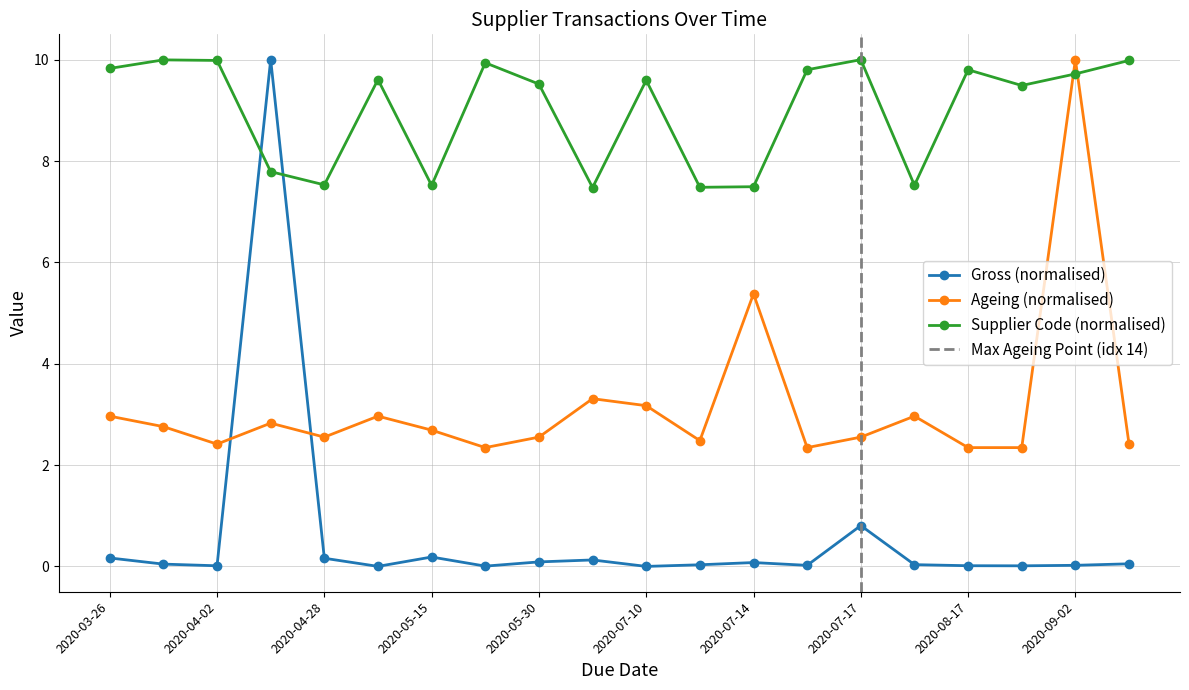

Which series has the largest total across all categories?

Supplier Code